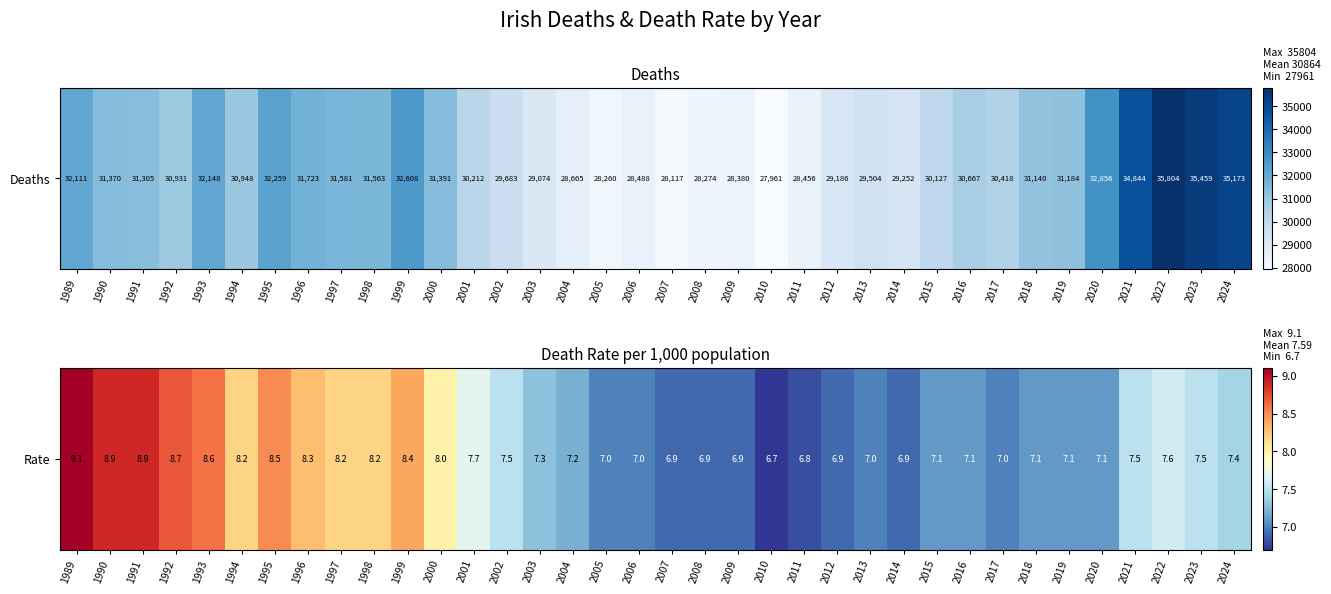

What is the sum of all values?

273.2